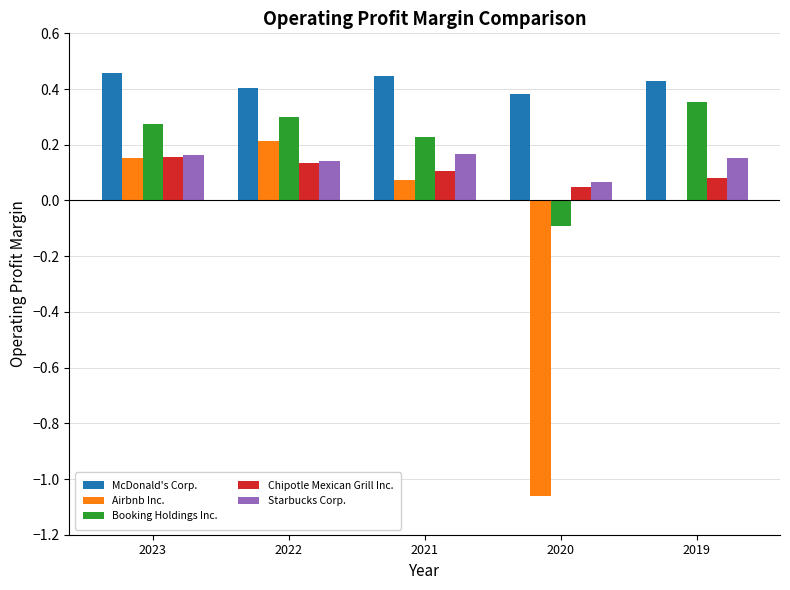

Which series has the largest total across all categories?

McDonald's Corp.